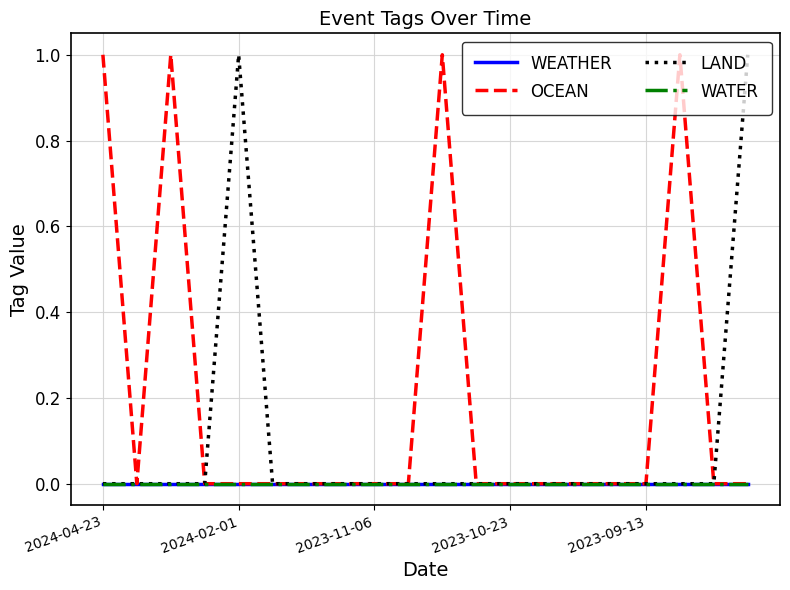

Does the chart display data point markers on the line(s)?

No